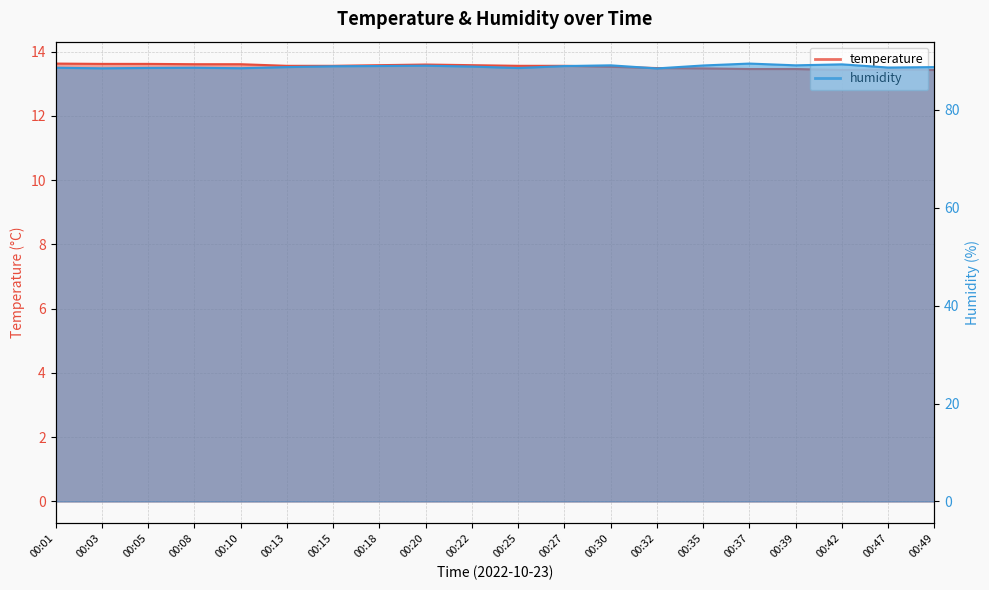

What is the value of the humidity point at the 14th from the left?

88.4